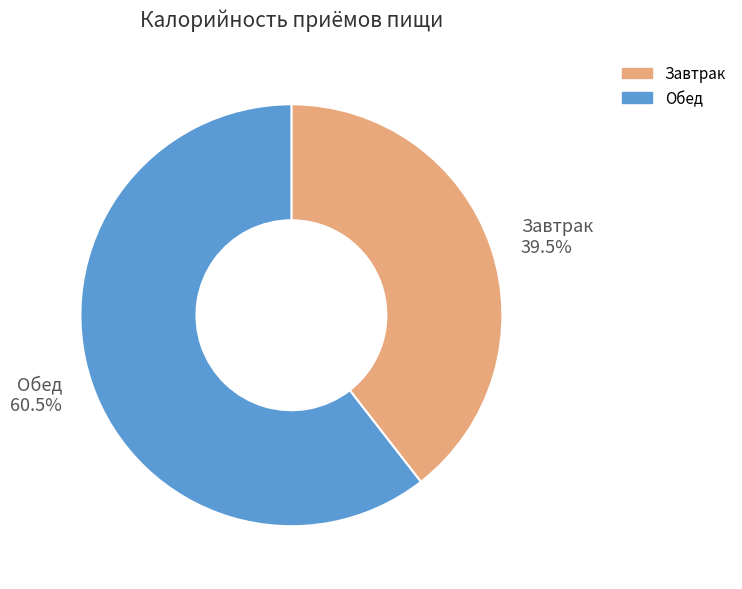

What is the largest slice in the pie chart?

Обед